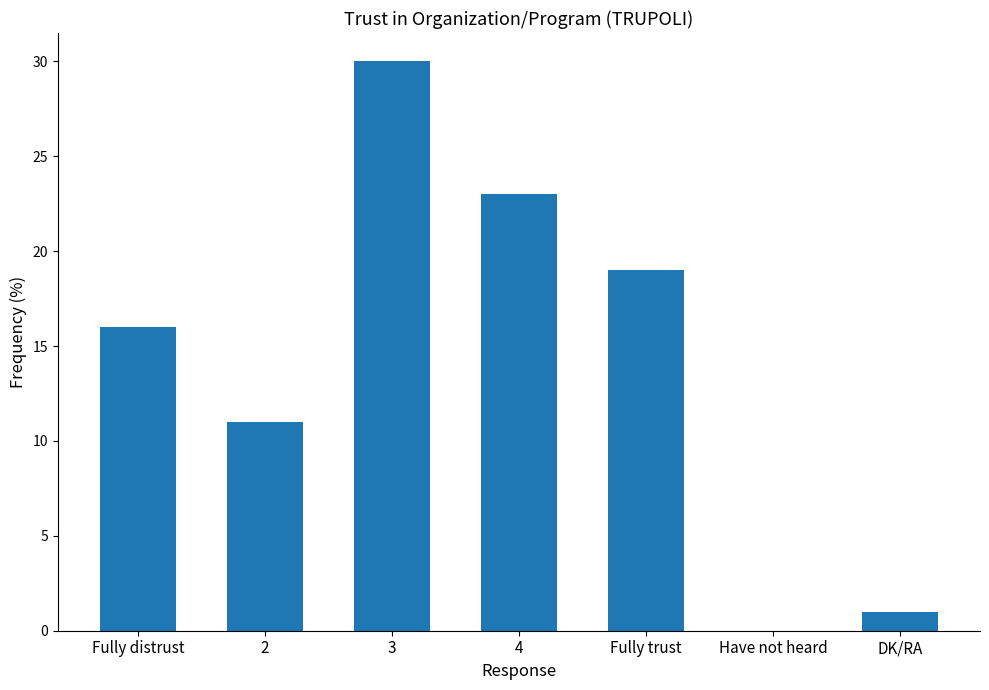

Approximately how many times larger is the value at 2 compared to 4?

0.5